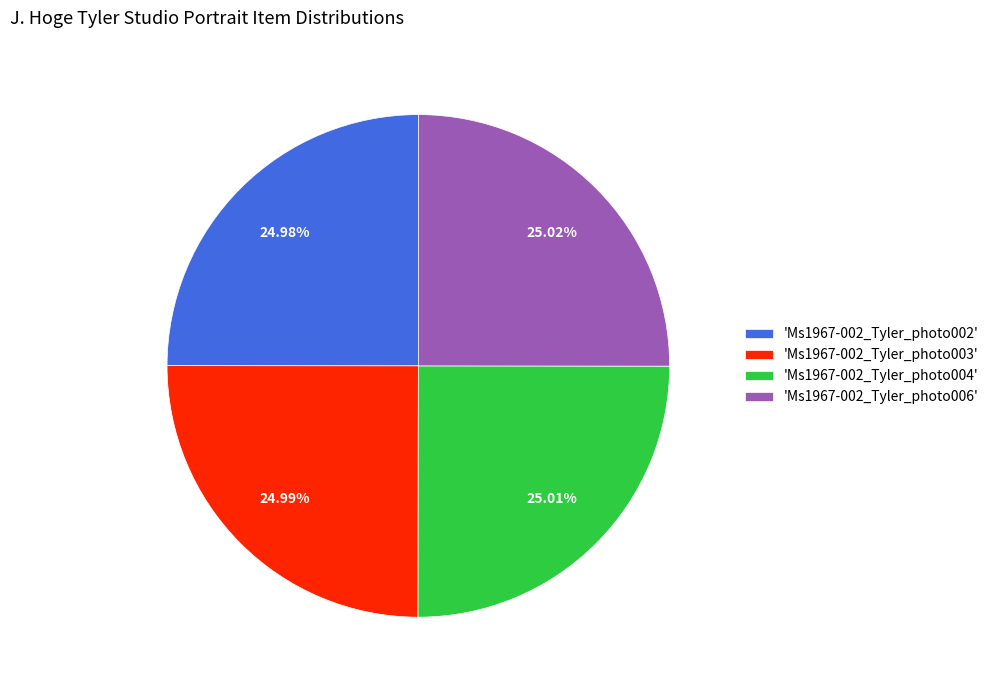

Does 'Ms1967-002_Tyler_photo002' represent more than half of the total?

No